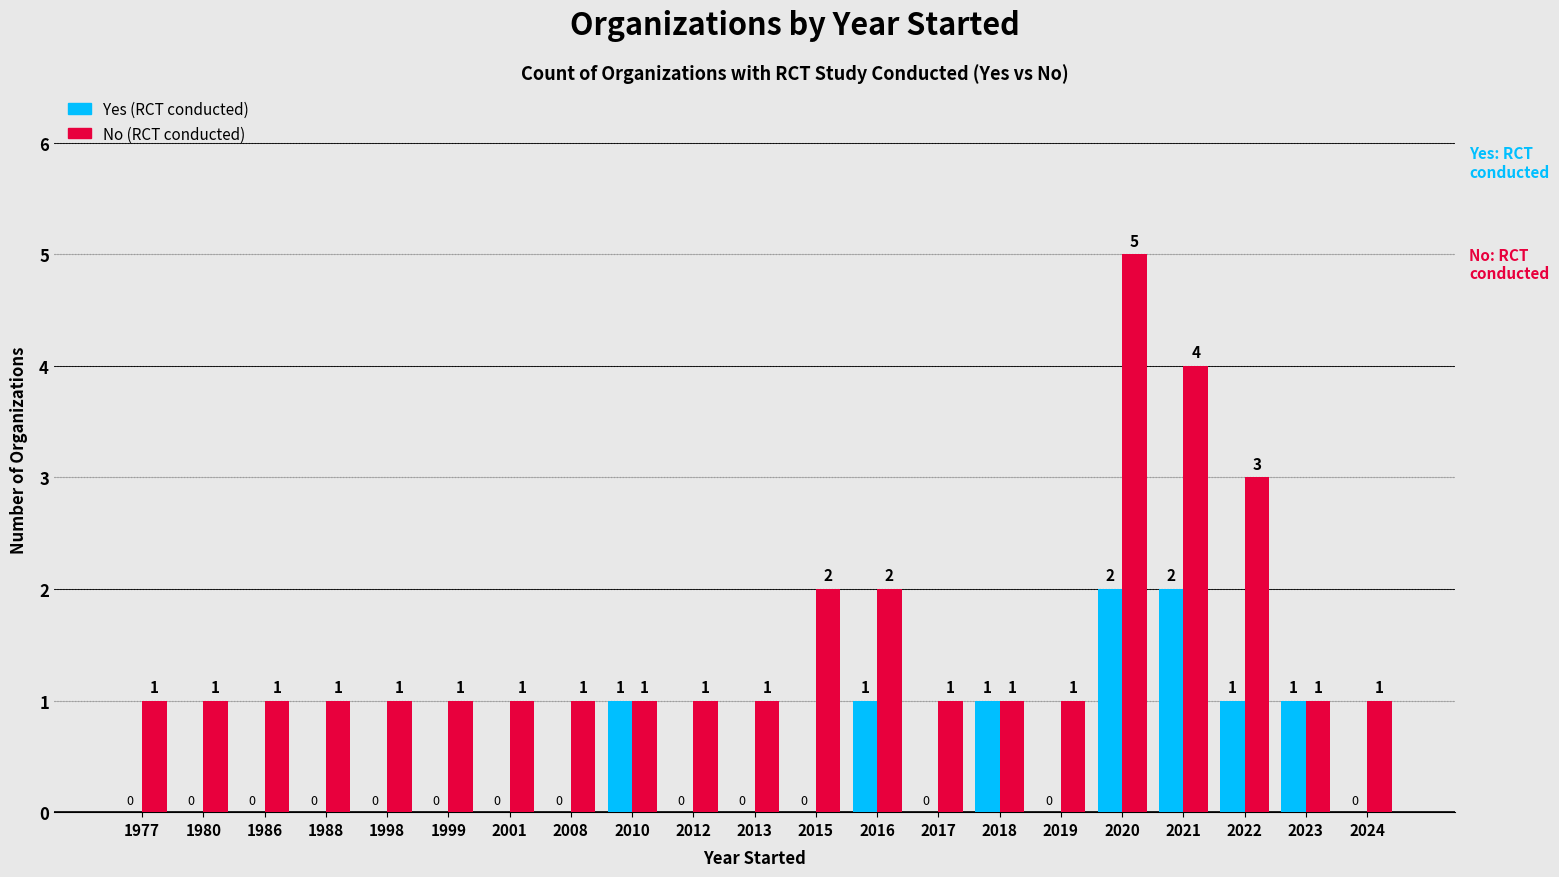

Is the value of Yes (RCT conducted) at 2015 greater than the value of No (RCT conducted) at 2010?

No